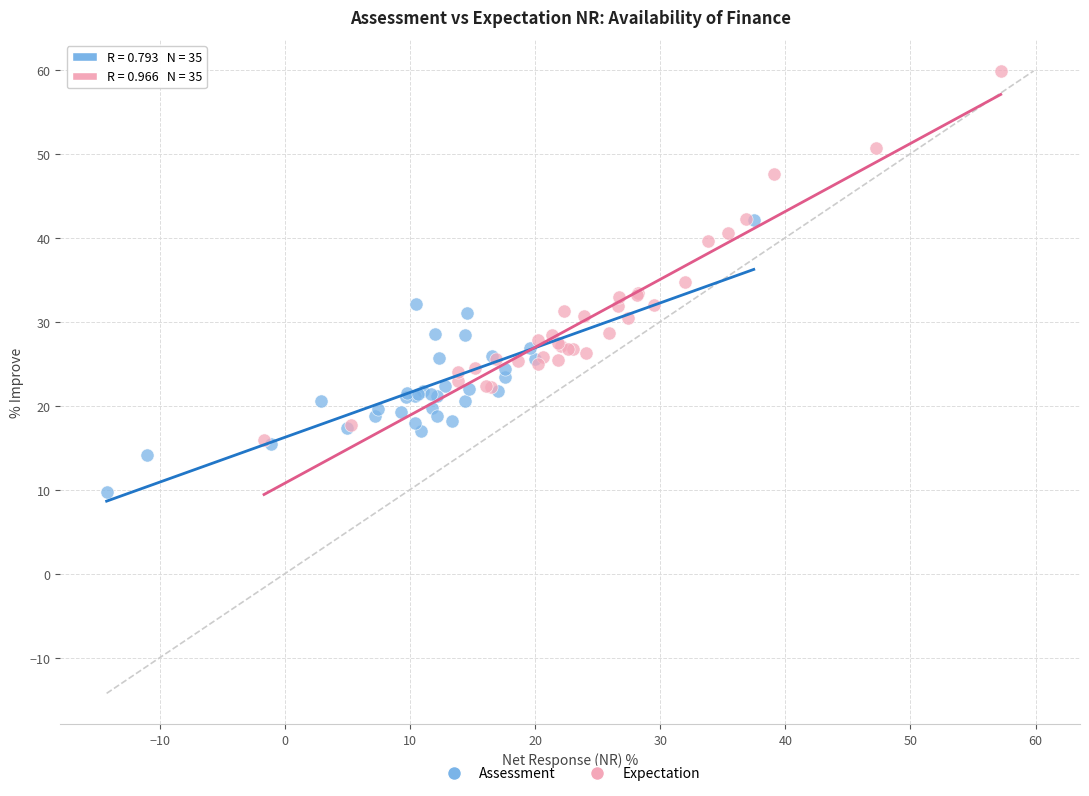

Which series reaches the minimum Y coordinate?

Assessment